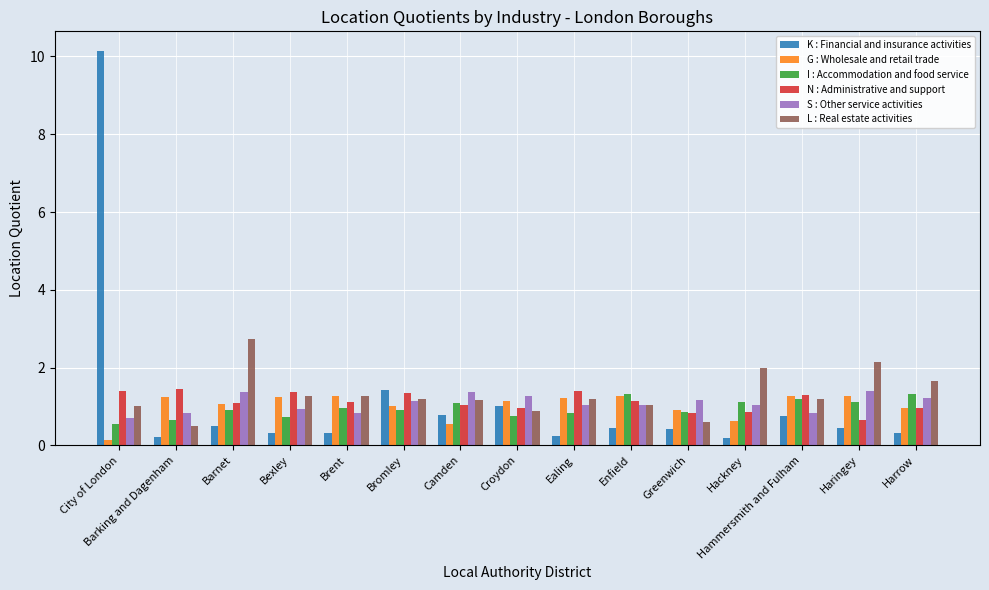

The N : Administrative and support series shows 1.4 at Barking and Dagenham. True or false?

True